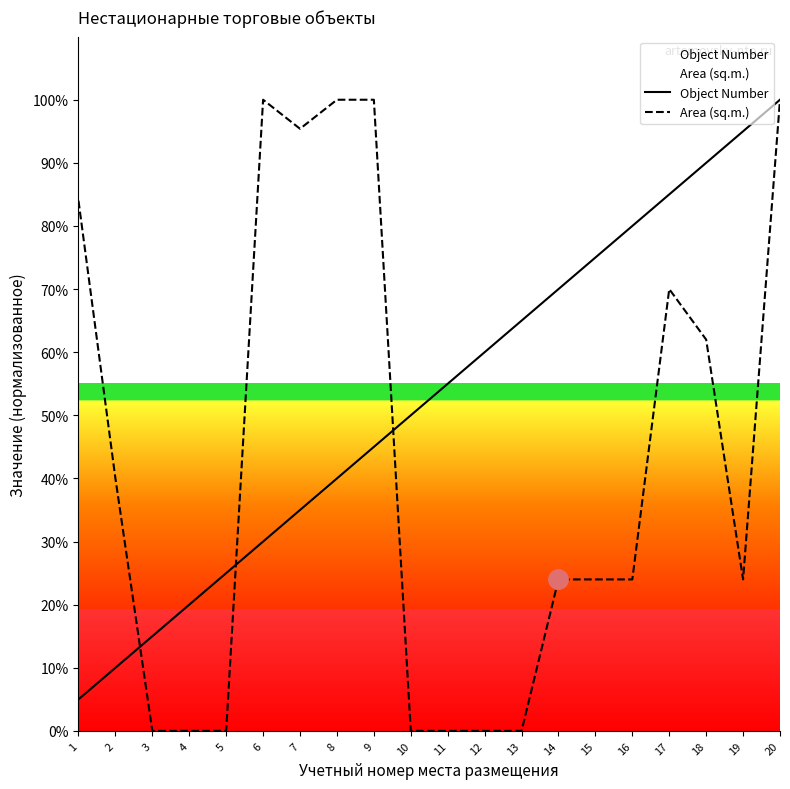

True or false: Area (sq.m.) has more than 1 points higher than both neighbors.

True